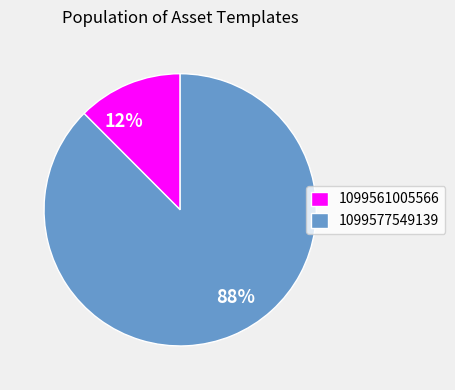

What percentage is the 1099561005566 slice, to the nearest percent?

12%